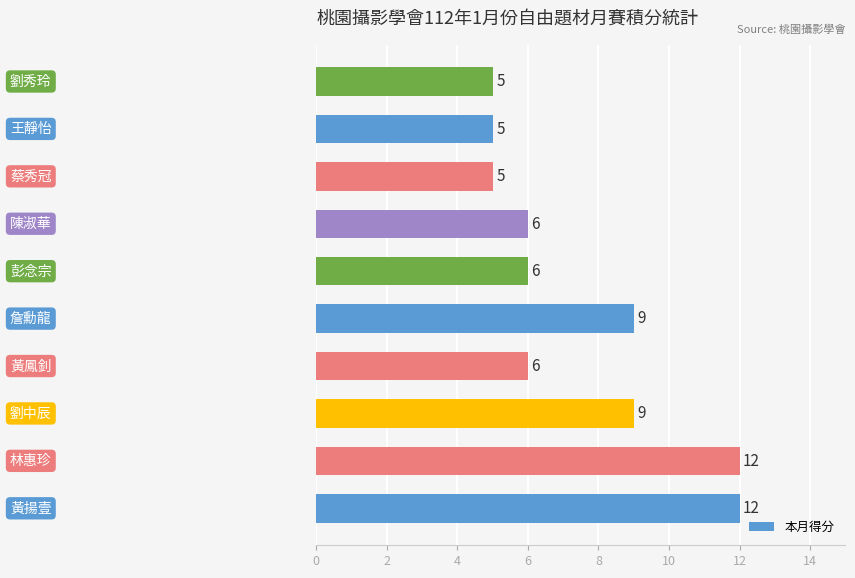

How many data points are less than 6?

3